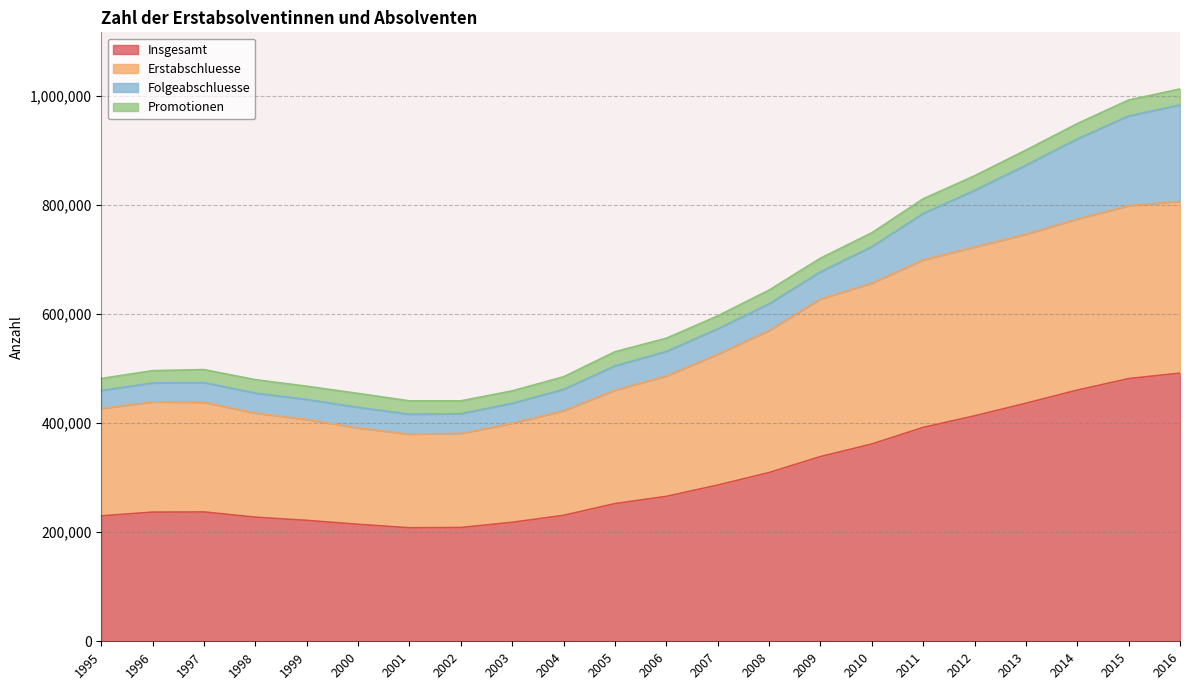

Is it true that Erstabschluesse equals 438217 at 1997?

True